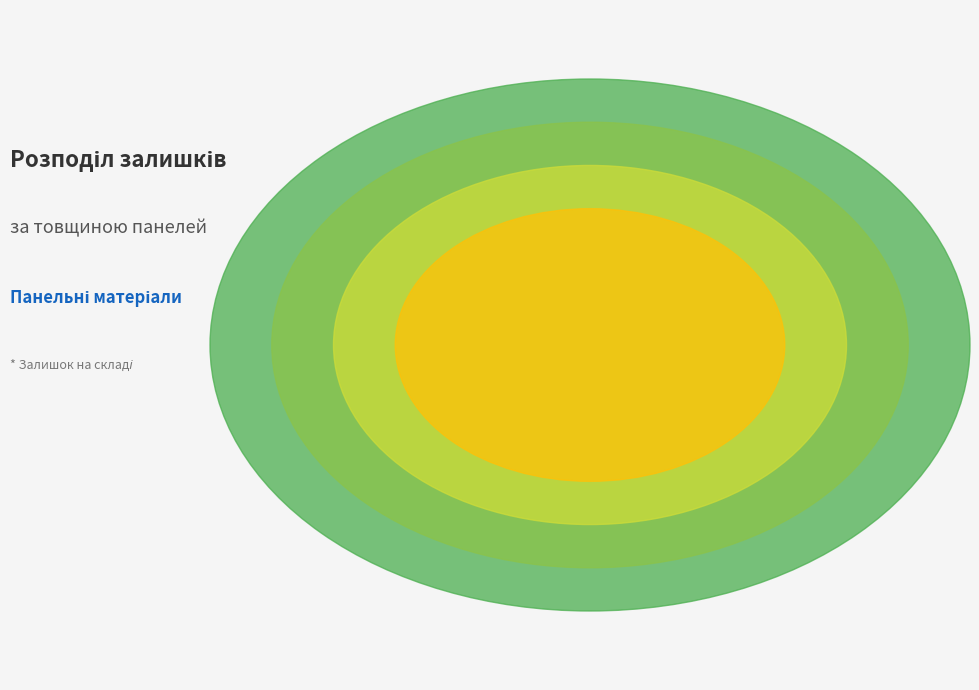

To the nearest percent, what is the combined percentage of Акрилова 19 мм and AGT 18 мм?

18%